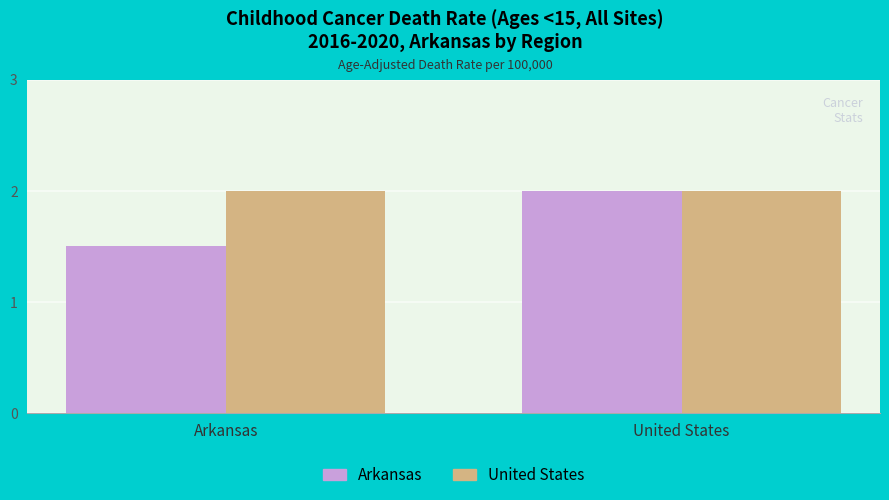

Are the bars horizontal?

No